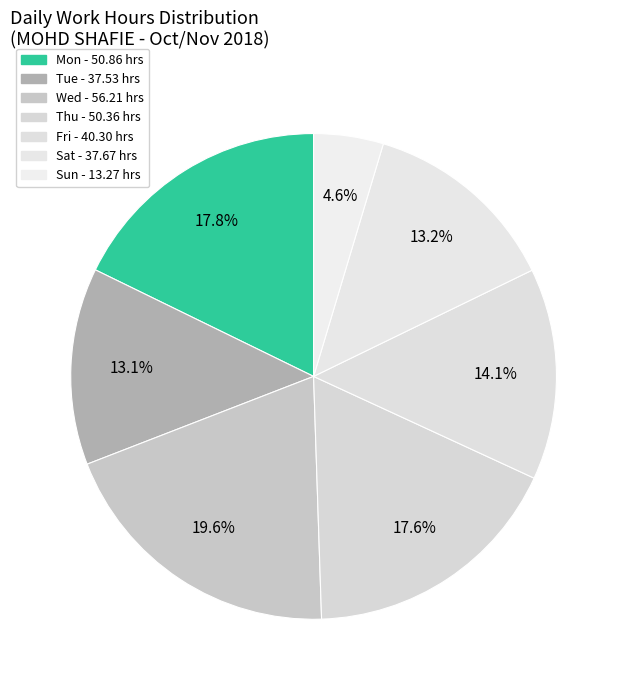

How many segments does this pie chart have?

7